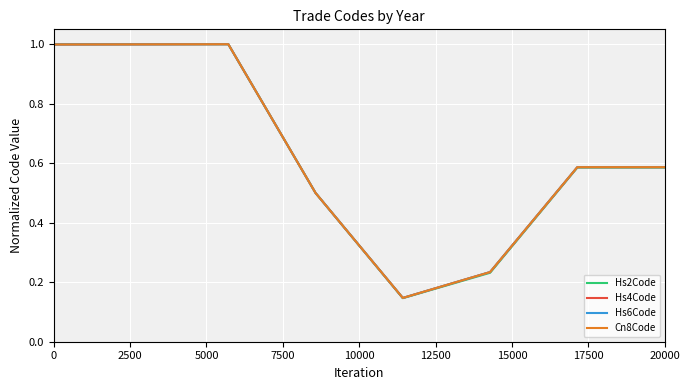

What is the maximum value shown in the chart?

1.0